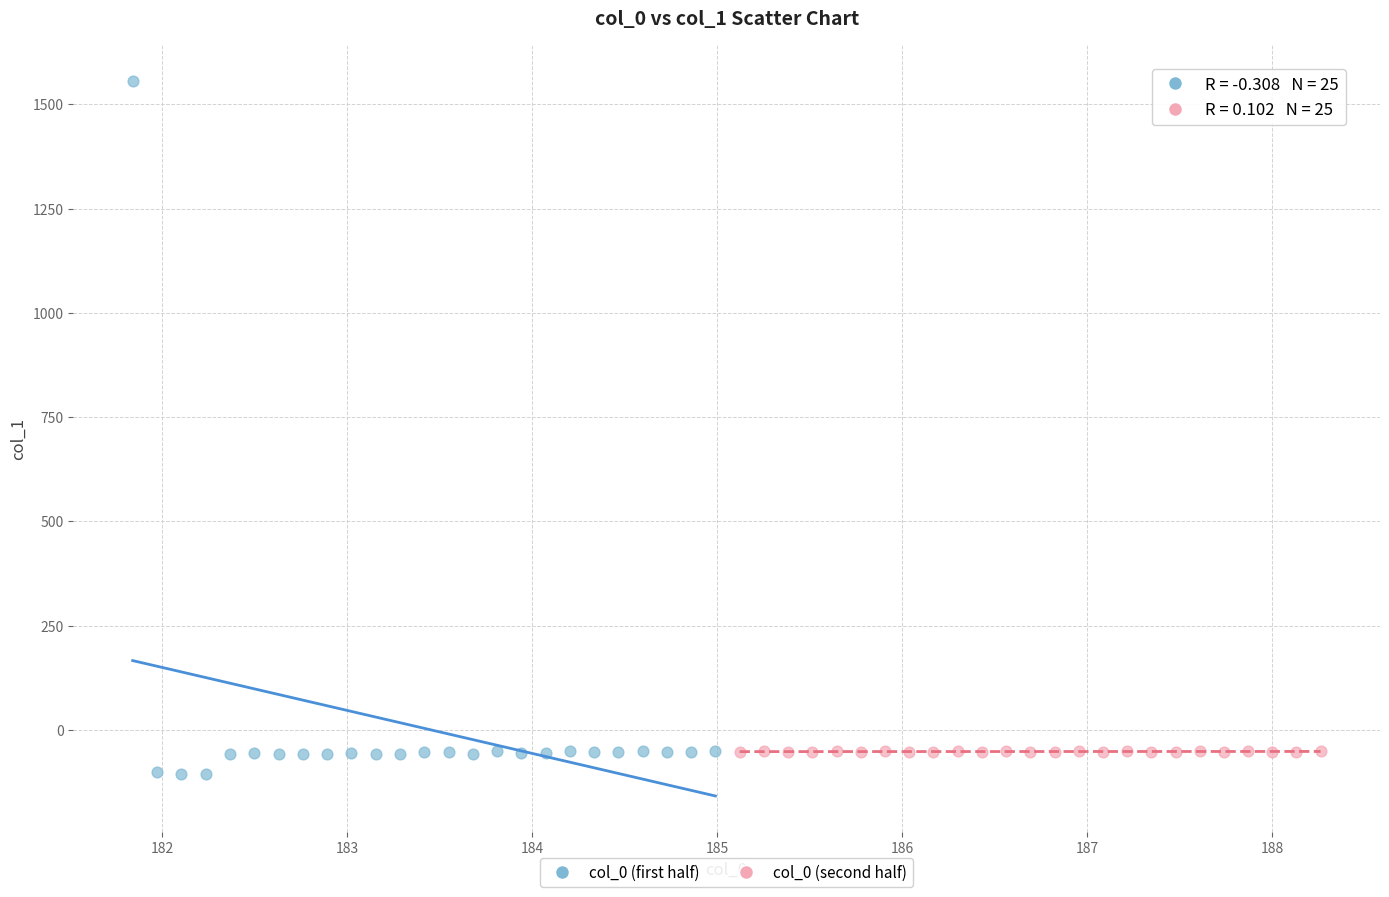

Which series reaches the maximum Y coordinate?

col_0 (first half)